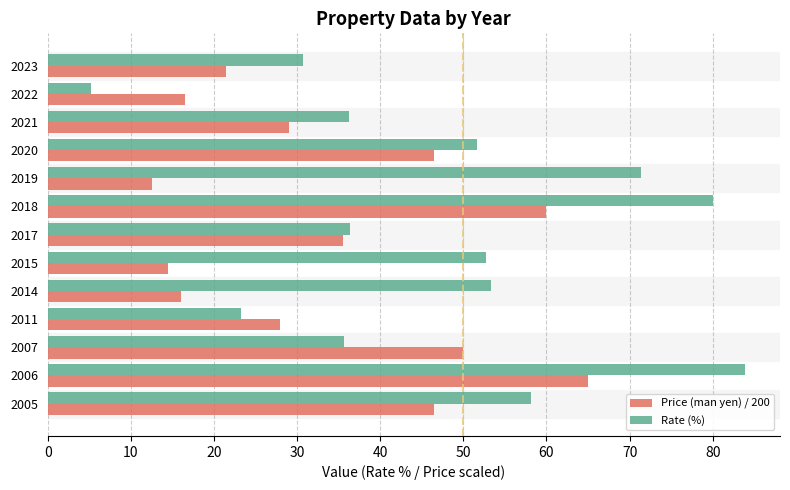

True or false: Price (man yen) / 200 has a value of 4.6 at 2019.

False